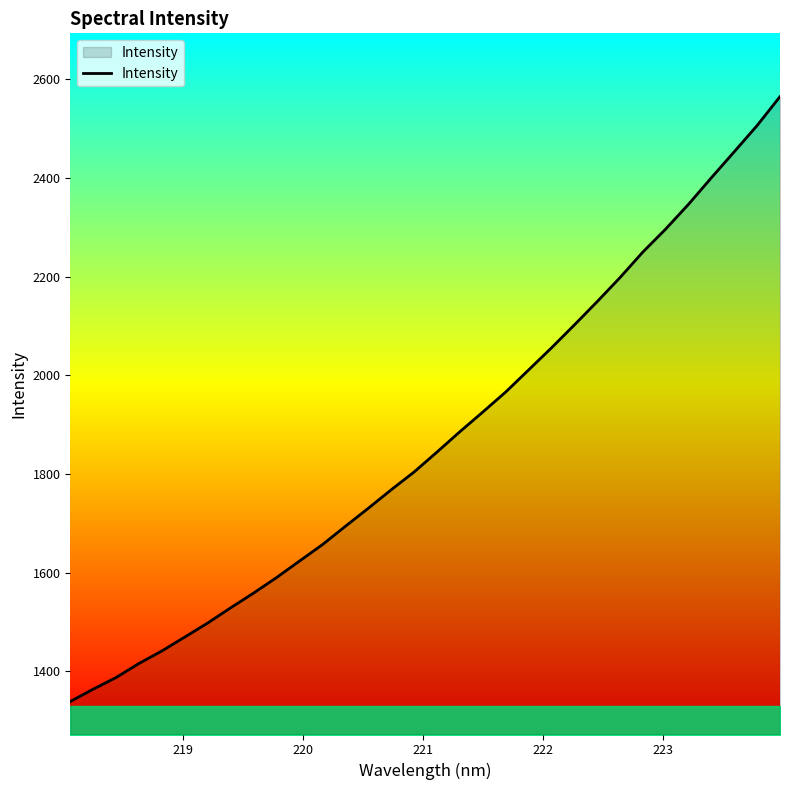

What is the difference between the maximum and minimum values?

1225.8